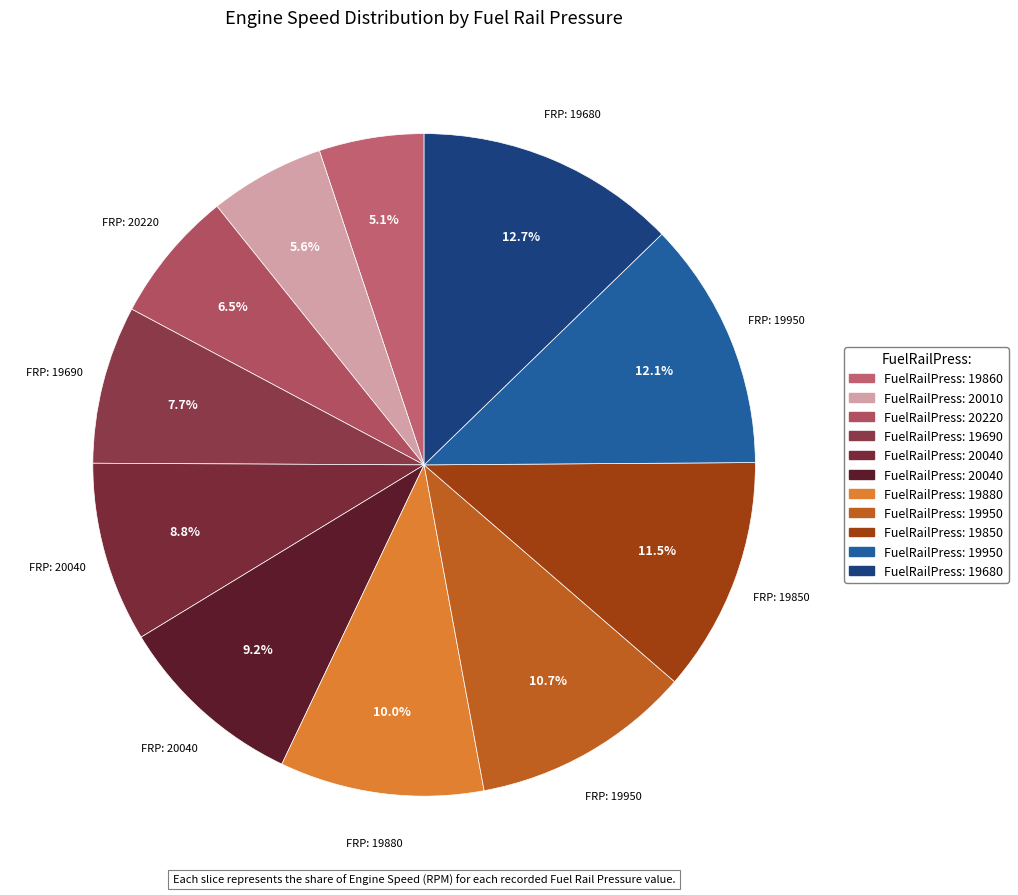

Count the number of slices in the pie.

11